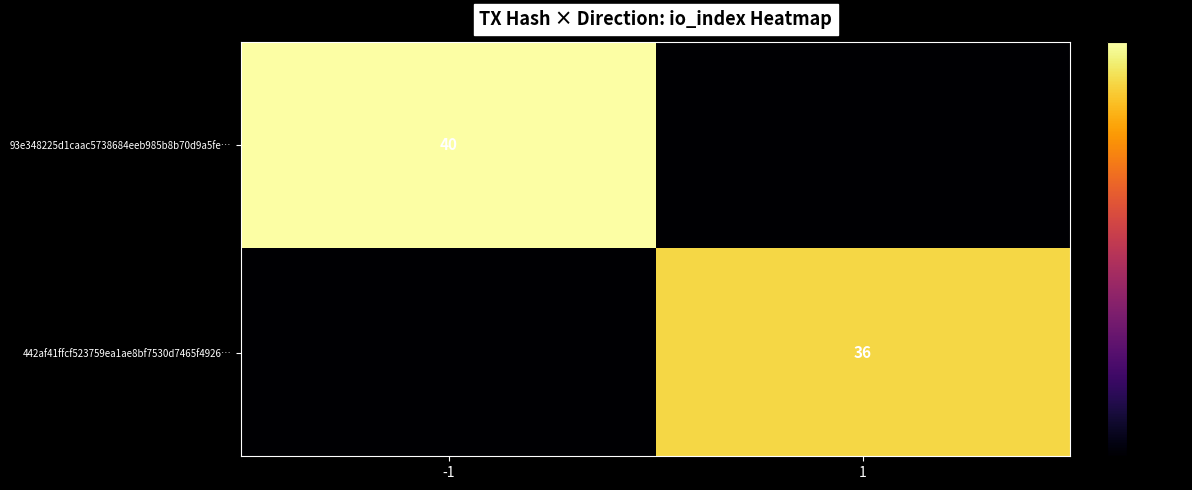

Count the number of data series in this chart.

2